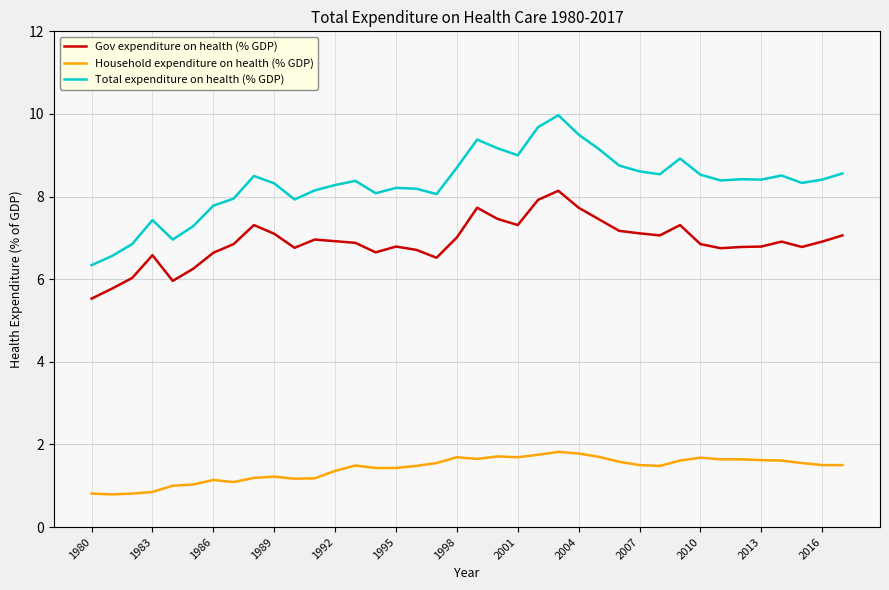

What is the maximum value for Household expenditure on health (% GDP)?

1.8